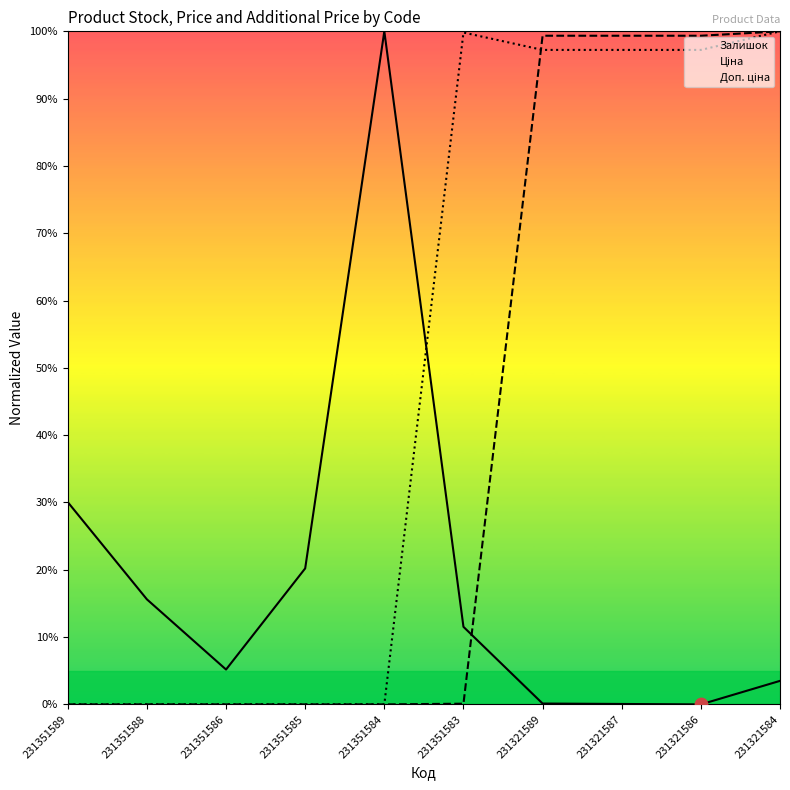

What is the total value across all series at 231351586?

5.2